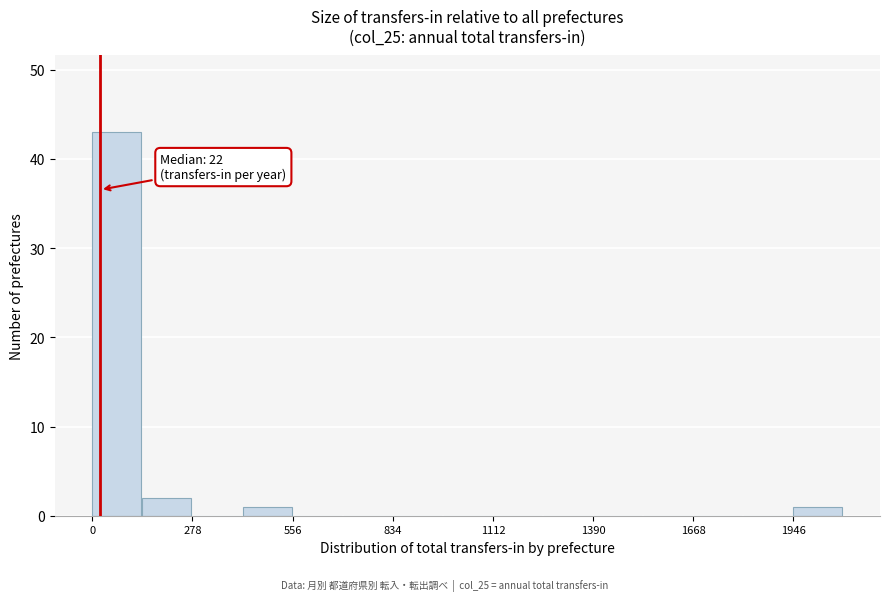

Read against the x-axis, roughly where is the centre of the tallest bar?

50